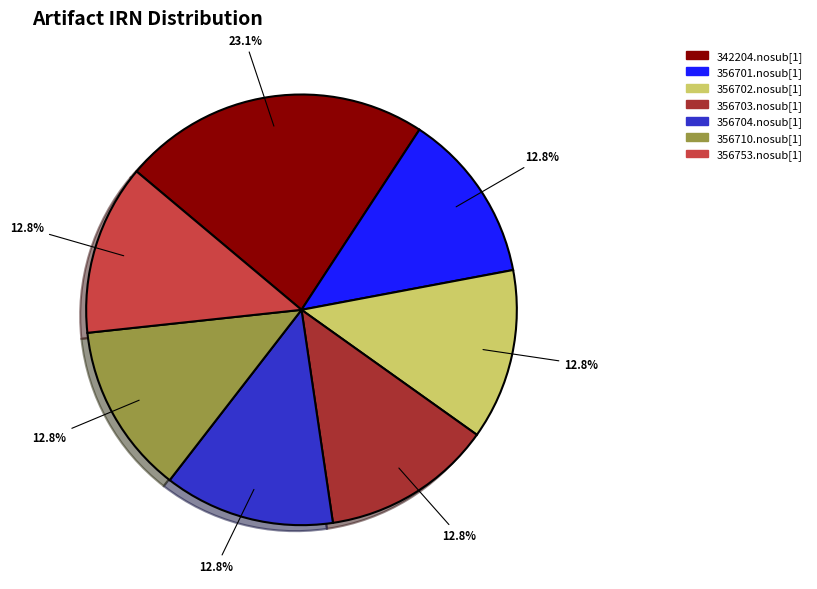

Which category has the biggest portion of the pie?

342204.nosub[1]